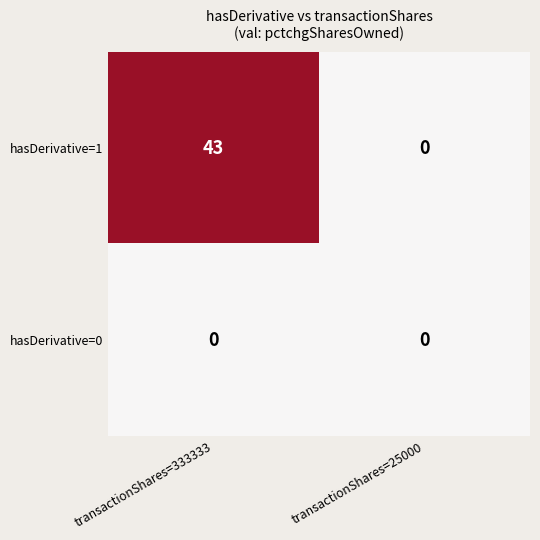

Reading right to left, transcribe all the data shown in this chart.

hasDerivative=1: transactionShares=25000=0	transactionShares=333333=43
hasDerivative=0: transactionShares=25000=0	transactionShares=333333=0